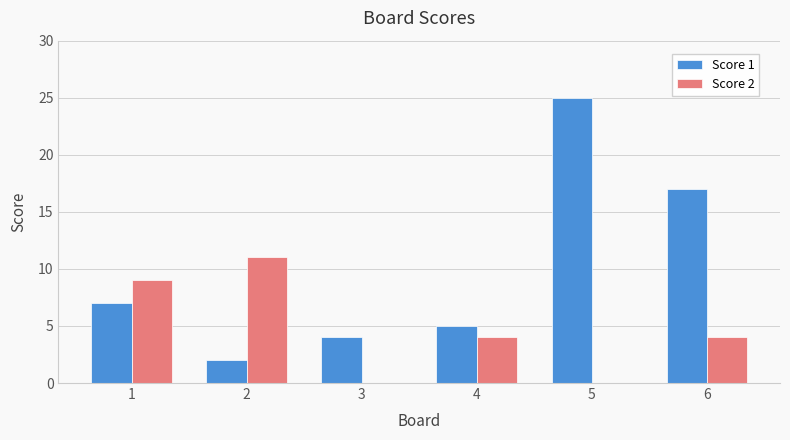

The Score 2 series shows 16 at 2. True or false?

False